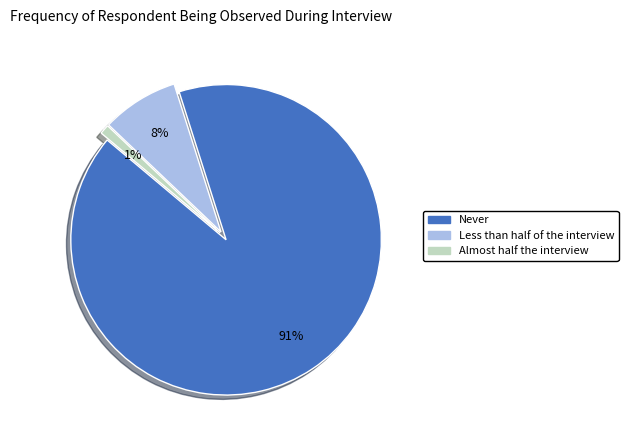

How many slices are in this pie chart?

3